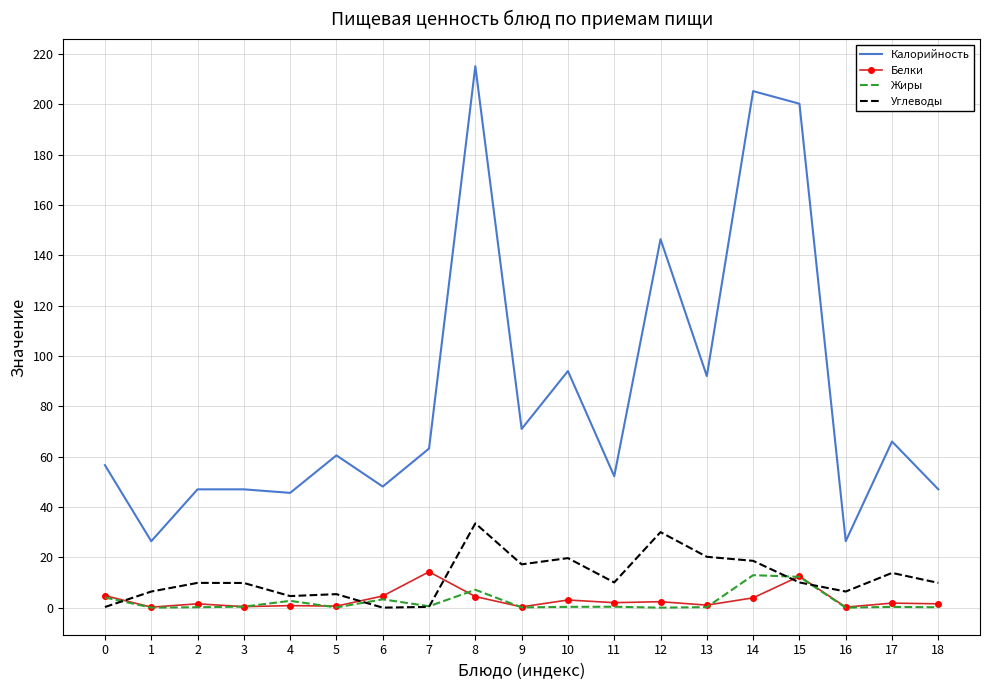

What is the maximum value for Жиры?

12.9